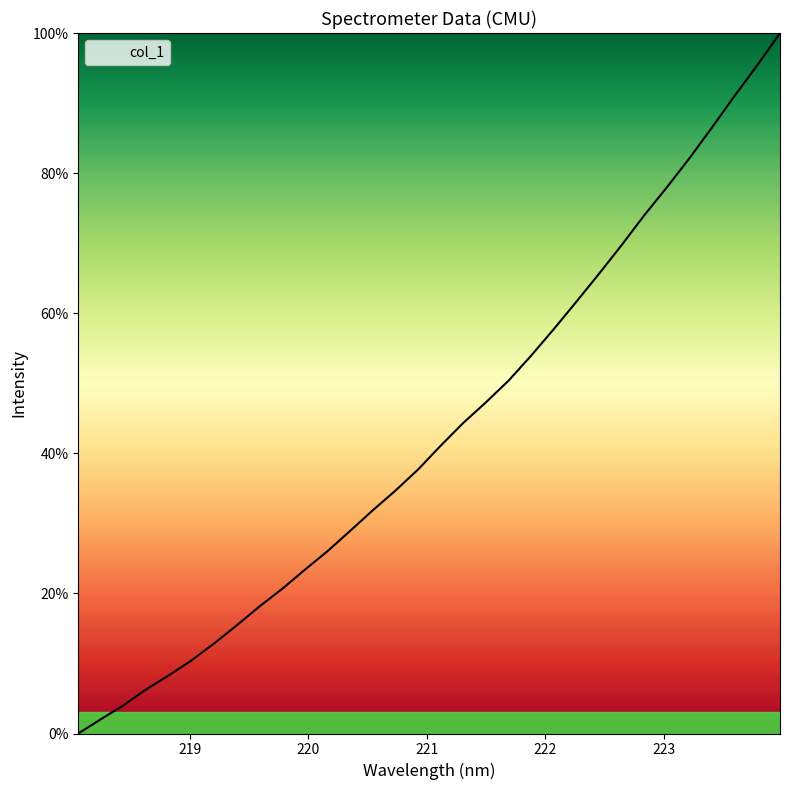

What is the difference between the maximum and minimum values?

100.0